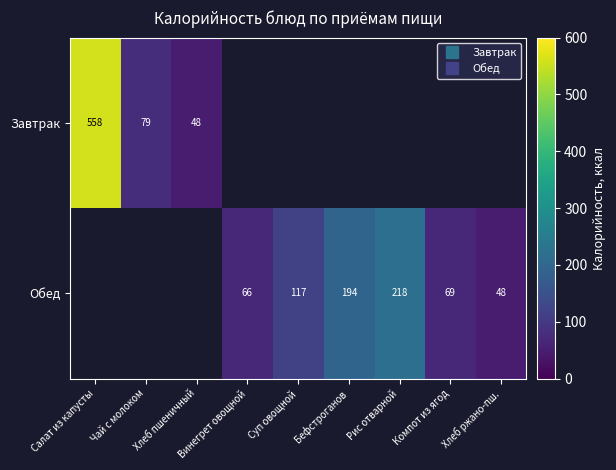

What is the sum of the Завтрак values at Хлеб пшеничный and Салат из капусты?

606.0